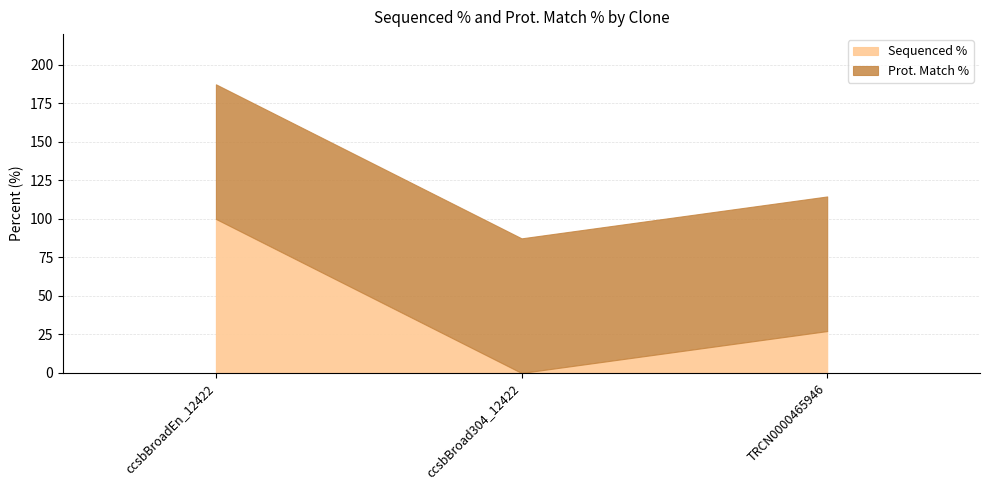

How many lines are shown in the chart?

2